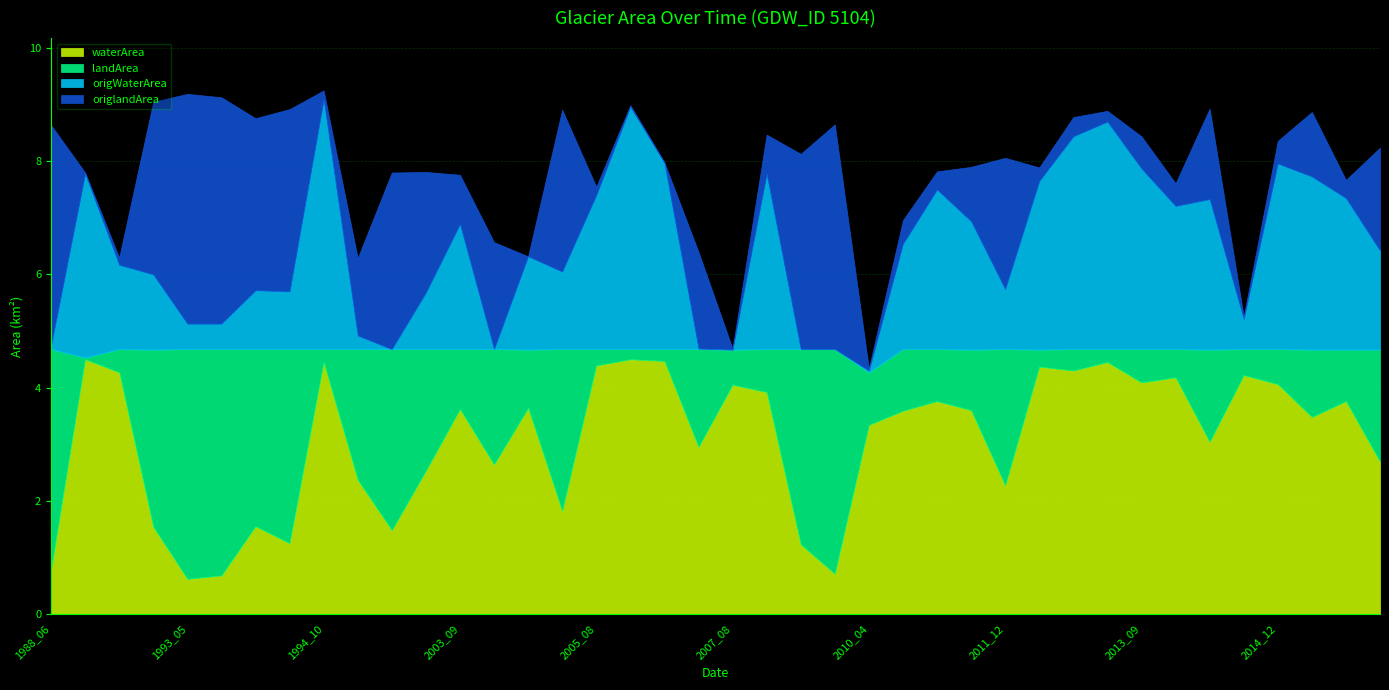

Reading left to right, what are all the values shown in this chart?

waterArea: 0.8	4.5	4.3	1.5	0.6	0.7	1.6	1.2	4.5	2.4	1.5	2.5	3.6	2.6	3.6	1.8	4.4	4.5	4.5	3.0	4.0	3.9	1.2	0.7	3.3	3.6	3.8	3.6	2.3	4.4	4.3	4.5	4.1	4.2	3.0	4.2	4.1	3.5	3.8	2.7
landArea: 3.9	0.0	0.4	3.1	4.1	4.0	3.1	3.4	0.2	2.3	3.2	2.1	1.1	2.0	1.0	2.9	0.3	0.2	0.2	1.7	0.6	0.8	3.5	4.0	0.9	1.1	0.9	1.1	2.4	0.3	0.4	0.2	0.6	0.5	1.6	0.5	0.6	1.2	0.9	2.0
origWaterArea: 0.1	3.2	1.5	1.3	0.5	0.5	1.0	1.0	4.4	0.2	0.0	1.0	2.2	0.0	1.6	1.4	2.7	4.3	3.3	0.0	0.0	3.1	0.0	0.0	0.0	1.9	2.8	2.3	1.1	3.0	3.8	4.0	3.2	2.5	2.7	0.5	3.3	3.1	2.7	1.8
origlandArea: 3.9	0.0	0.1	3.0	4.1	4.0	3.0	3.2	0.2	1.4	3.1	2.1	0.9	1.9	0.0	2.9	0.1	0.0	0.0	1.7	0.0	0.7	3.5	4.0	0.0	0.4	0.3	1.0	2.3	0.2	0.3	0.2	0.6	0.4	1.6	0.1	0.4	1.1	0.3	1.8